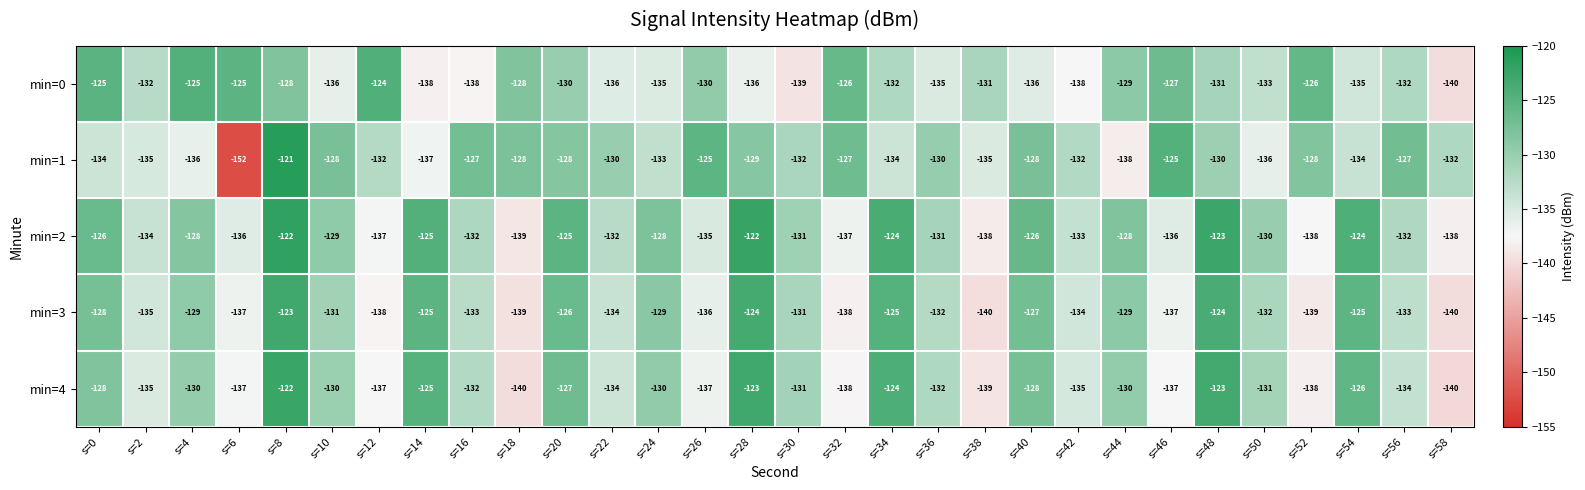

What is the total value across all series at s=46?

-662